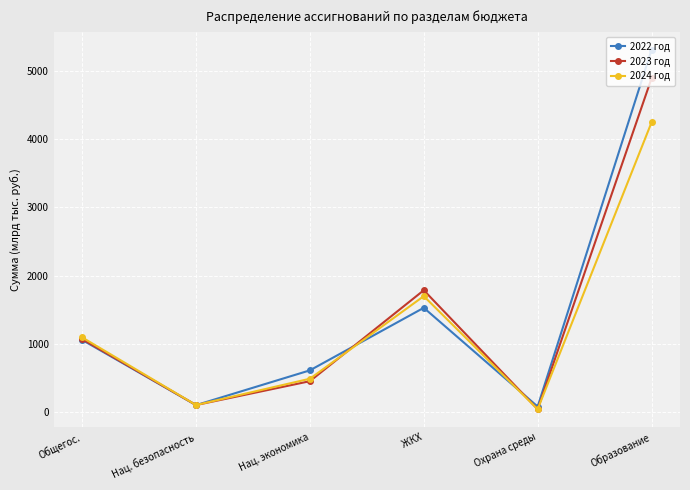

In 2024 год, how many points are higher than both neighbors (excluding endpoints)?

1